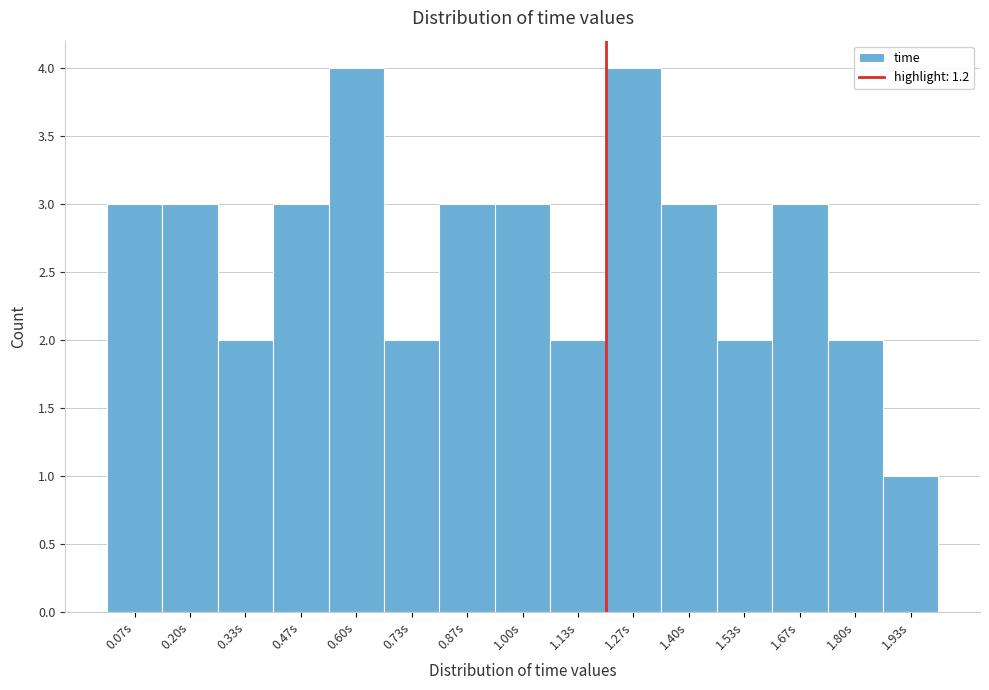

Reading left to right, transcribe this chart: for each bar, give the range it covers on the x-axis and its height. Neither the bar edges nor the heights are printed on the chart, so give them approximately, as read against the axes.

0.00 to 0.14: 3
0.14 to 0.26: 3
0.26 to 0.40: 2
0.40 to 0.54: 3
0.54 to 0.66: 4
0.66 to 0.80: 2
0.80 to 0.94: 3
0.94 to 1.06: 3
1.06 to 1.20: 2
1.20 to 1.34: 4
1.34 to 1.46: 3
1.46 to 1.60: 2
1.60 to 1.74: 3
1.74 to 1.86: 2
1.86 to 2.00: 1